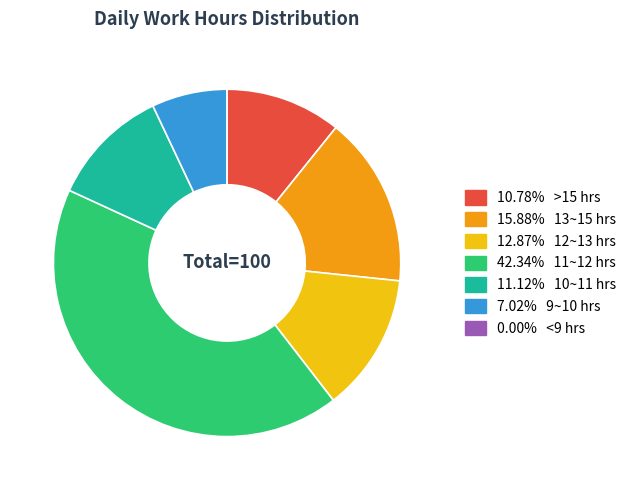

Is there a majority slice in this chart?

No